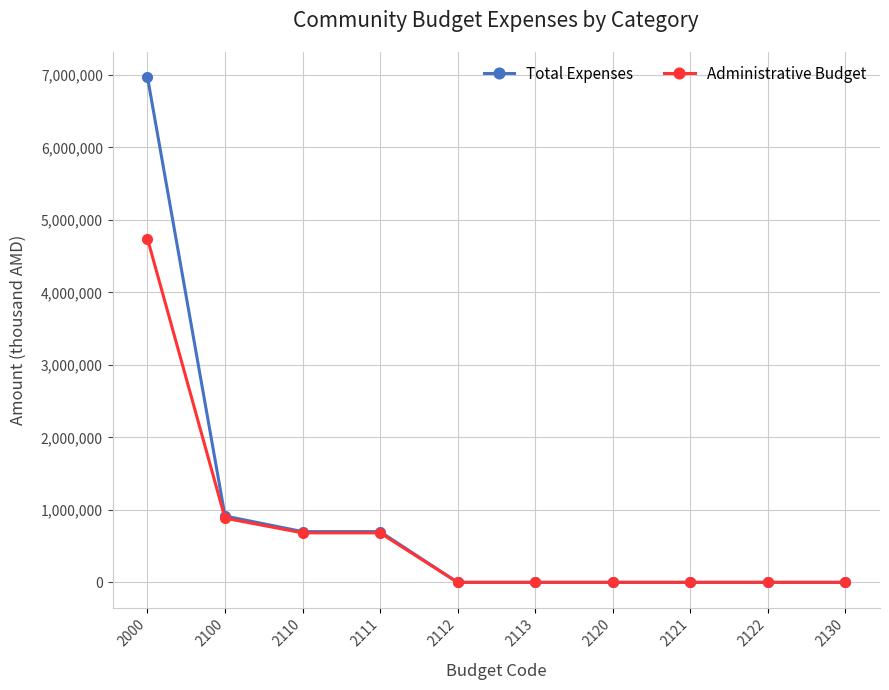

What is the total value across all series at 2000?

11706337.2